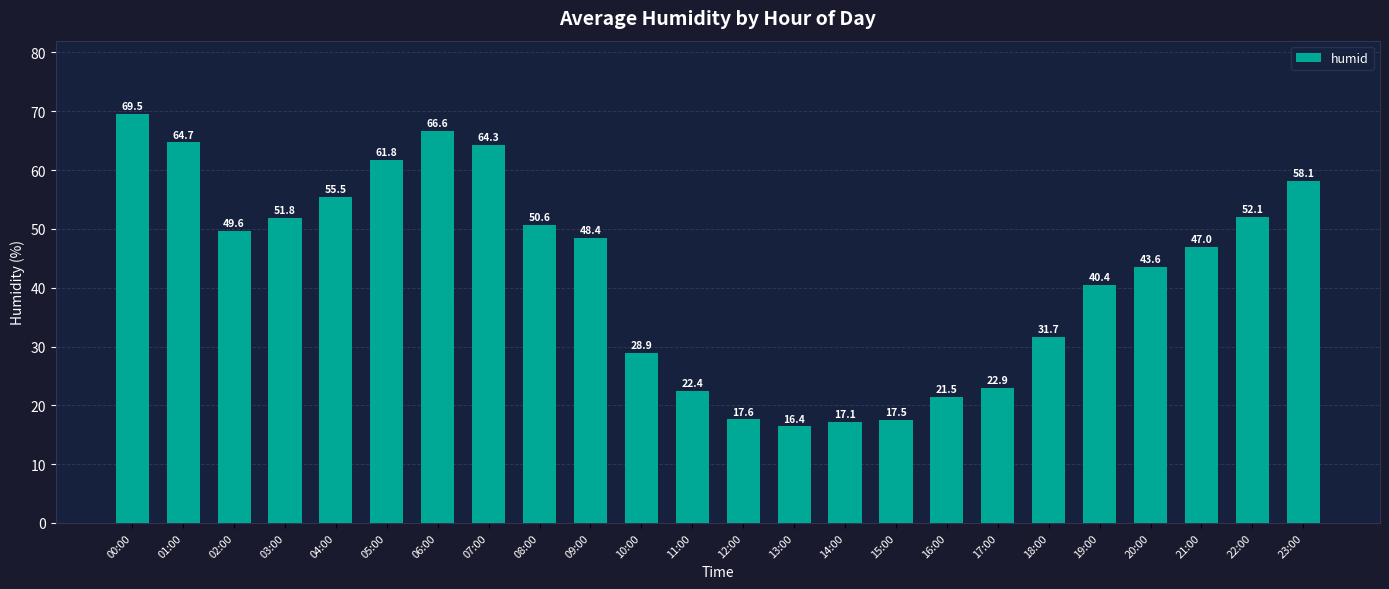

What is the sum of the values at 21:00 and 07:00?

111.3